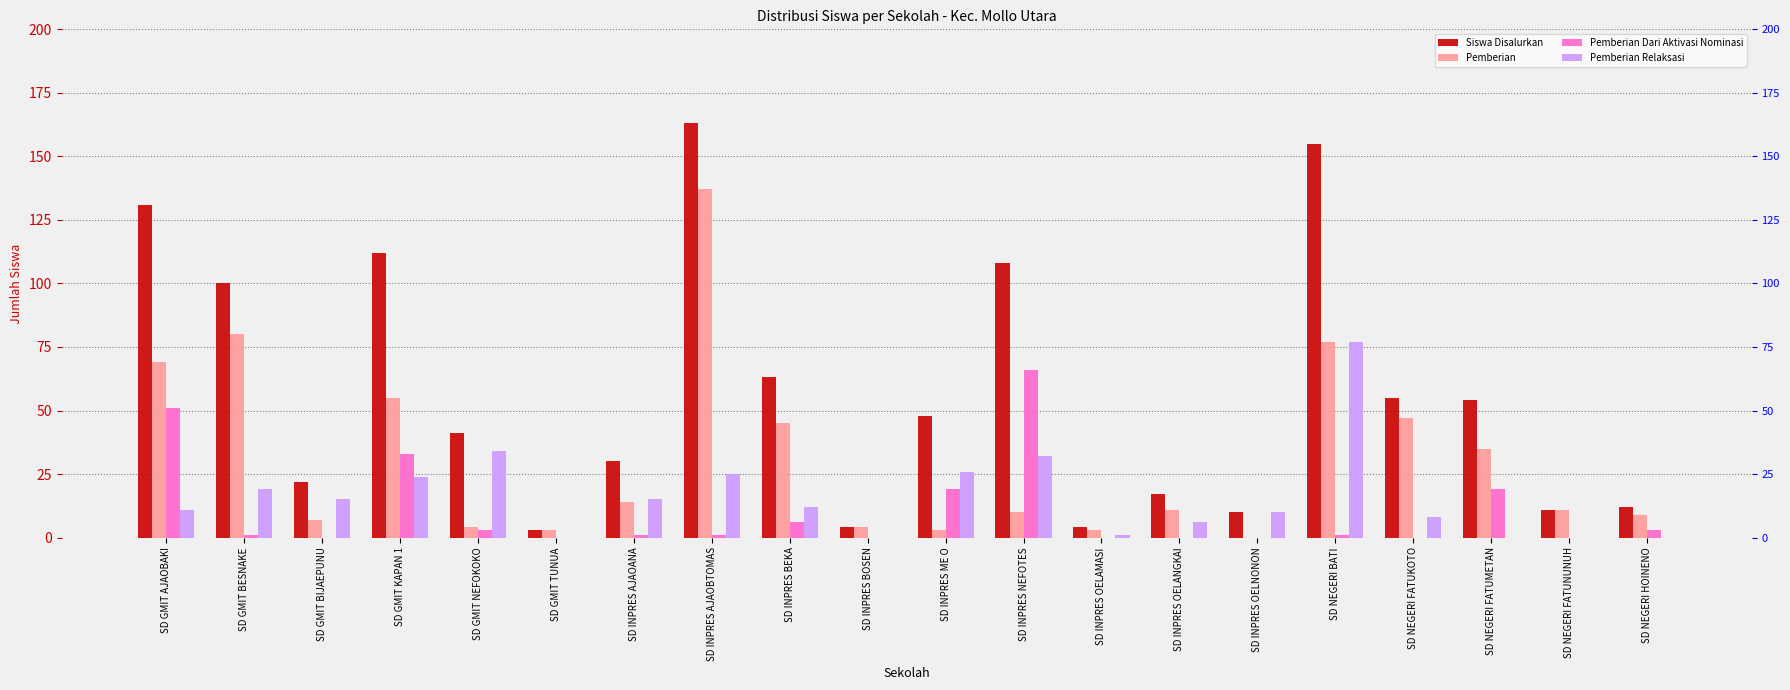

Does the chart contain stacked bars?

No